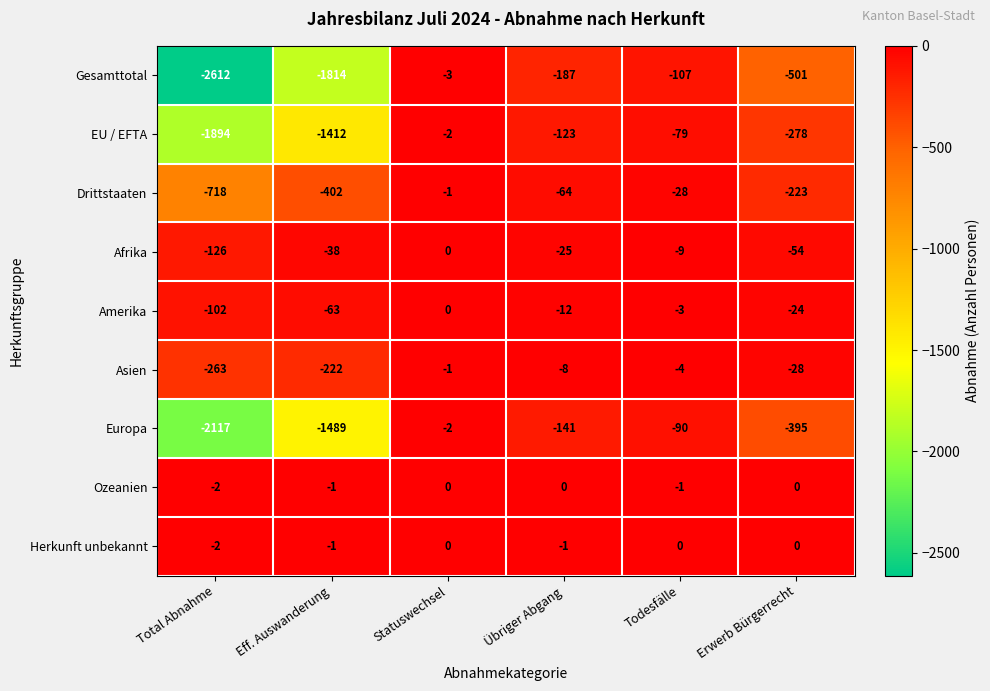

What is the sum of all Herkunft unbekannt values?

-4